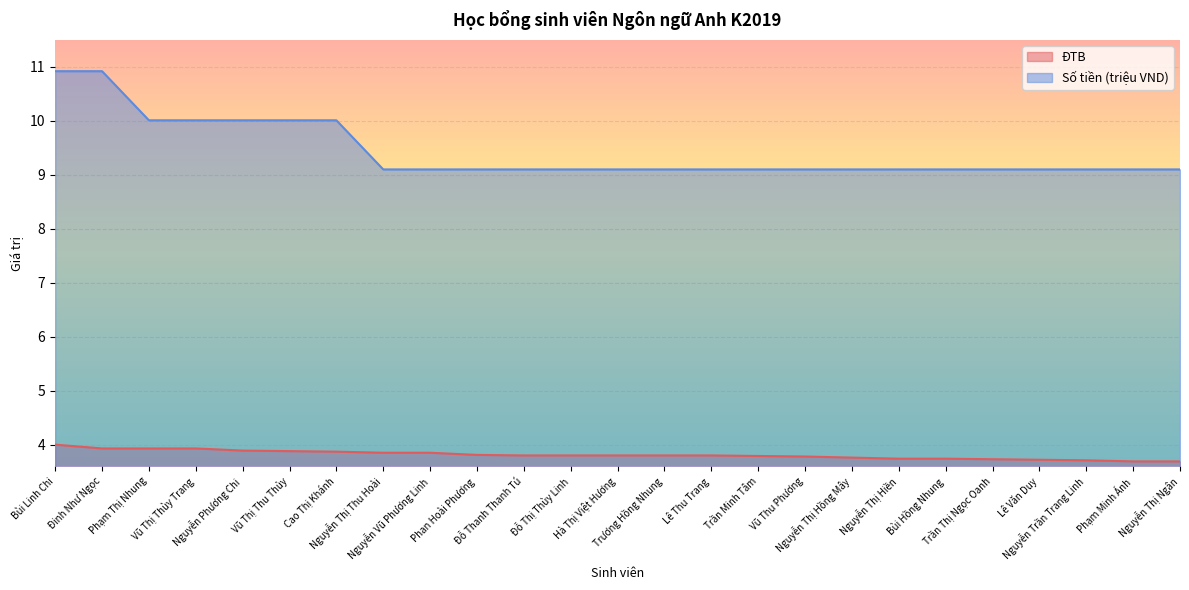

Reading left to right, transcribe all the data shown in this chart.

ĐTB: Bùi Linh Chi=4.0	Đinh Như Ngọc=3.9	Phạm Thị Nhung=3.9	Vũ Thị Thùy Trang=3.9	Nguyễn Phương Chi=3.9	Vũ Thị Thu Thủy=3.9	Cao Thị Khánh=3.9	Nguyễn Thị Thu Hoài=3.9	Nguyễn Vũ Phương Linh=3.9	Phan Hoài Phương=3.8	Đỗ Thanh Thanh Tú=3.8	Đỗ Thị Thùy Linh=3.8	Hà Thị Việt Hương=3.8	Trương Hồng Nhung=3.8	Lê Thu Trang=3.8	Trần Minh Tâm=3.8	Vũ Thu Phương=3.8	Nguyễn Thị Hồng Mây=3.8	Nguyễn Thị Hiền=3.7	Bùi Hồng Nhung=3.7	Trần Thị Ngọc Oanh=3.7	Lê Văn Duy=3.7	Nguyễn Trần Trang Linh=3.7	Phạm Minh Ánh=3.7	Nguyễn Thị Ngân=3.7
Số tiền (triệu VND): Bùi Linh Chi=10.9	Đinh Như Ngọc=10.9	Phạm Thị Nhung=10.0	Vũ Thị Thùy Trang=10.0	Nguyễn Phương Chi=10.0	Vũ Thị Thu Thủy=10.0	Cao Thị Khánh=10.0	Nguyễn Thị Thu Hoài=9.1	Nguyễn Vũ Phương Linh=9.1	Phan Hoài Phương=9.1	Đỗ Thanh Thanh Tú=9.1	Đỗ Thị Thùy Linh=9.1	Hà Thị Việt Hương=9.1	Trương Hồng Nhung=9.1	Lê Thu Trang=9.1	Trần Minh Tâm=9.1	Vũ Thu Phương=9.1	Nguyễn Thị Hồng Mây=9.1	Nguyễn Thị Hiền=9.1	Bùi Hồng Nhung=9.1	Trần Thị Ngọc Oanh=9.1	Lê Văn Duy=9.1	Nguyễn Trần Trang Linh=9.1	Phạm Minh Ánh=9.1	Nguyễn Thị Ngân=9.1